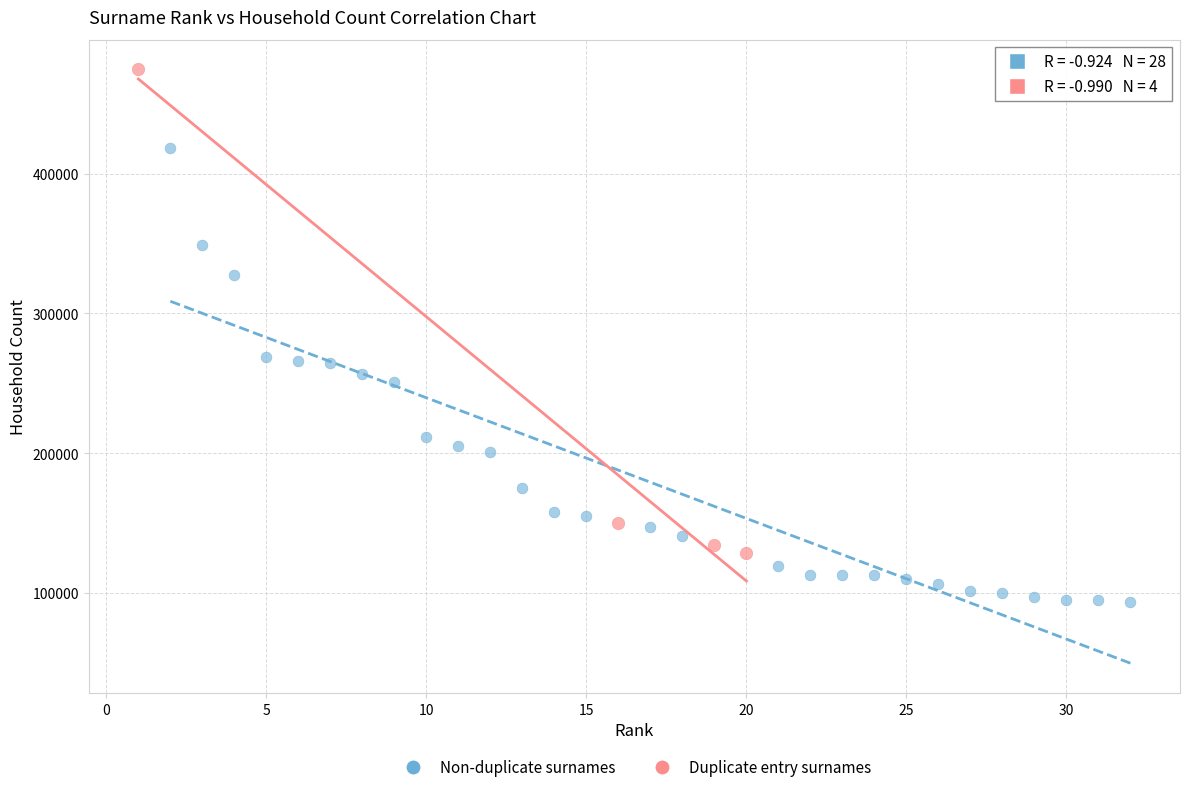

Which series has the largest Y range (max minus min)?

Duplicate entry surnames